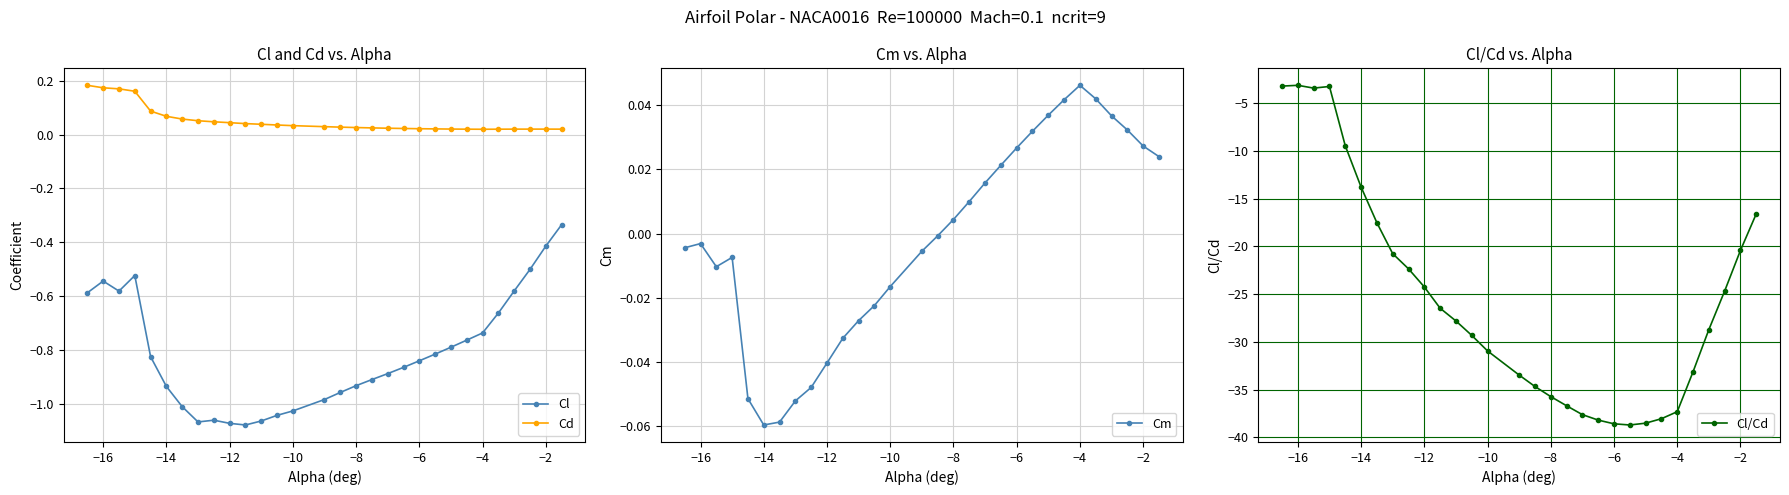

True or false: Cd and Cl cross at least once.

False